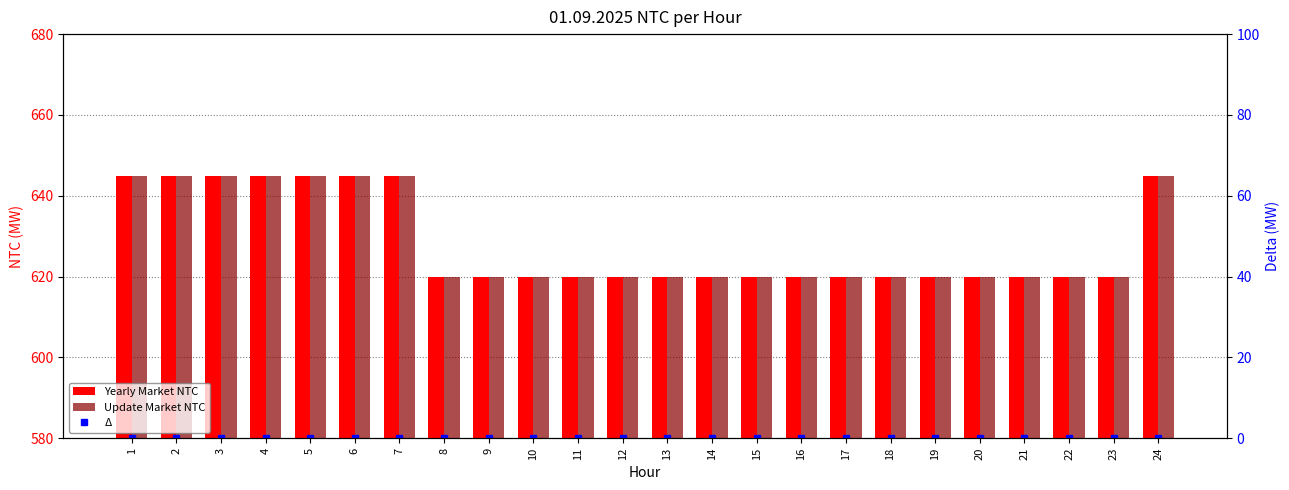

What is the difference between the highest and lowest values at 7?

645